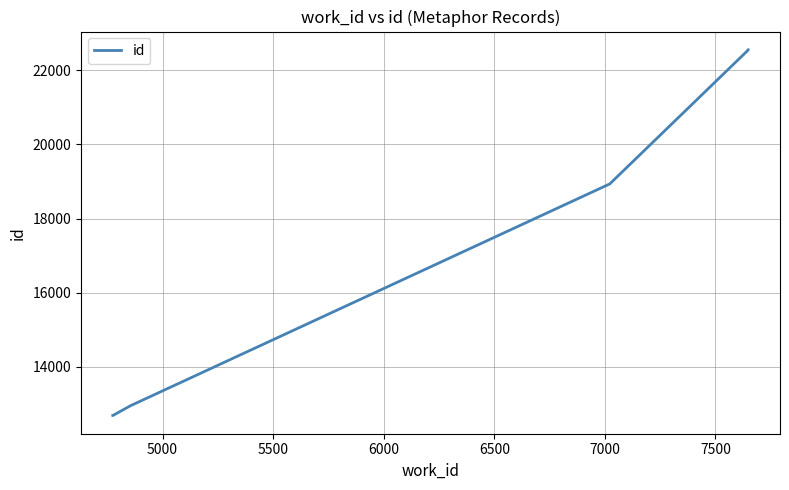

What is the minimum value shown in the chart?

12688